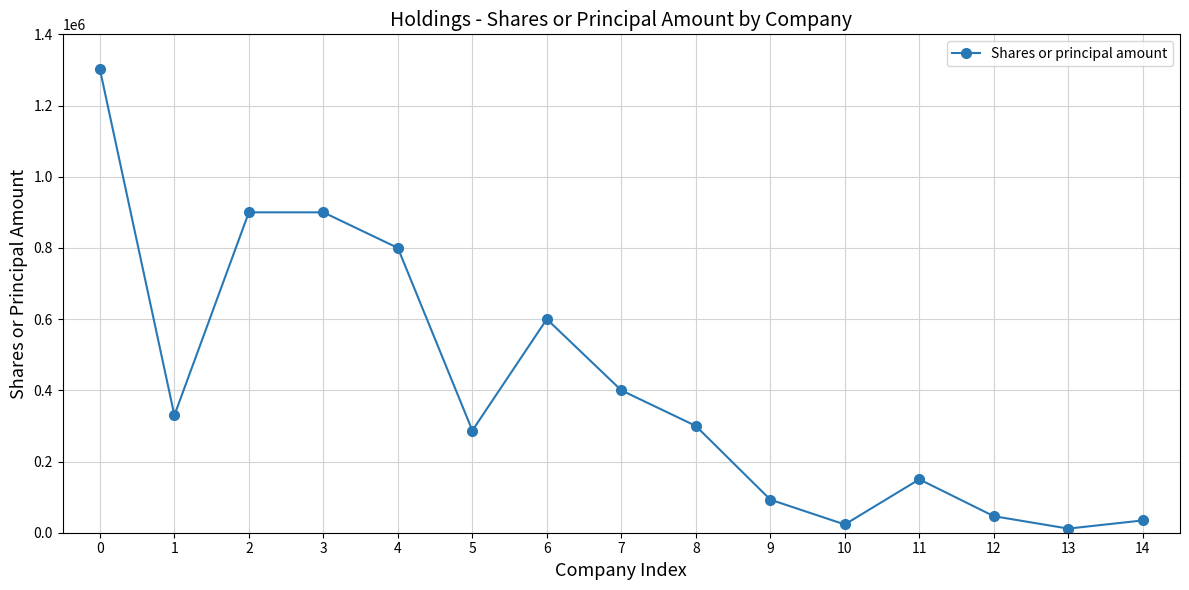

What is the change in value from 3 to 6?

-300000